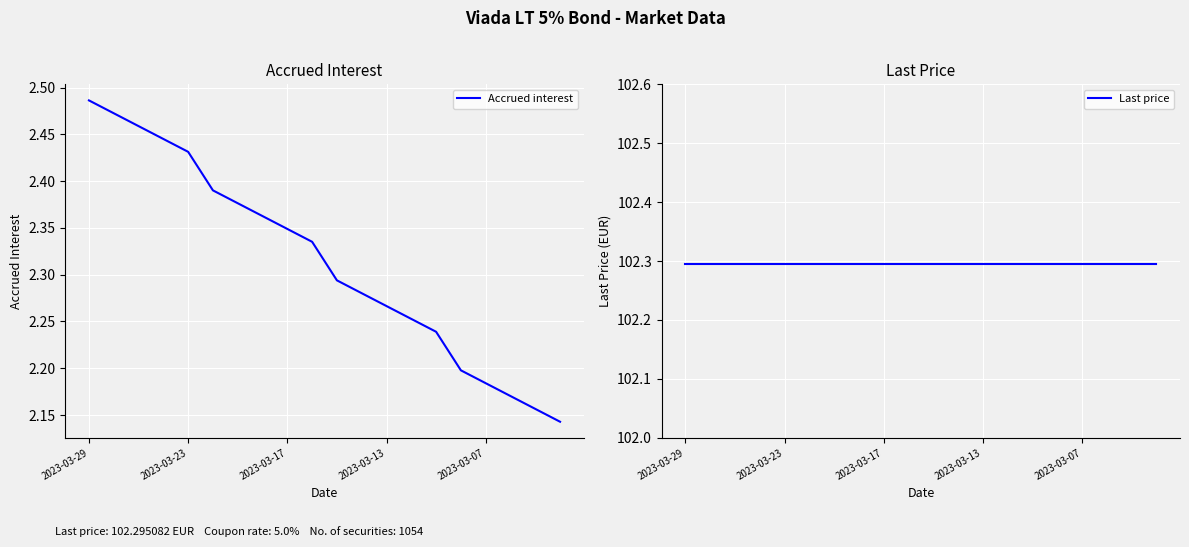

At 19, list the series in order from largest to smallest.

Last price, Accrued interest